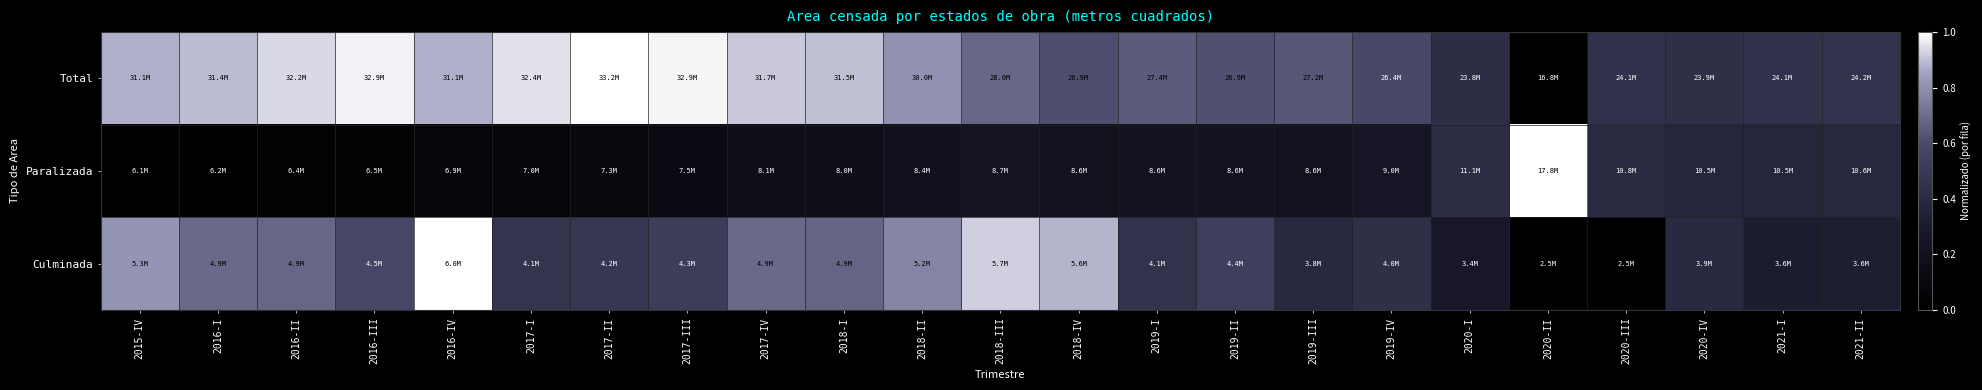

What is the difference between the highest and lowest values at 2020-I?

0.2